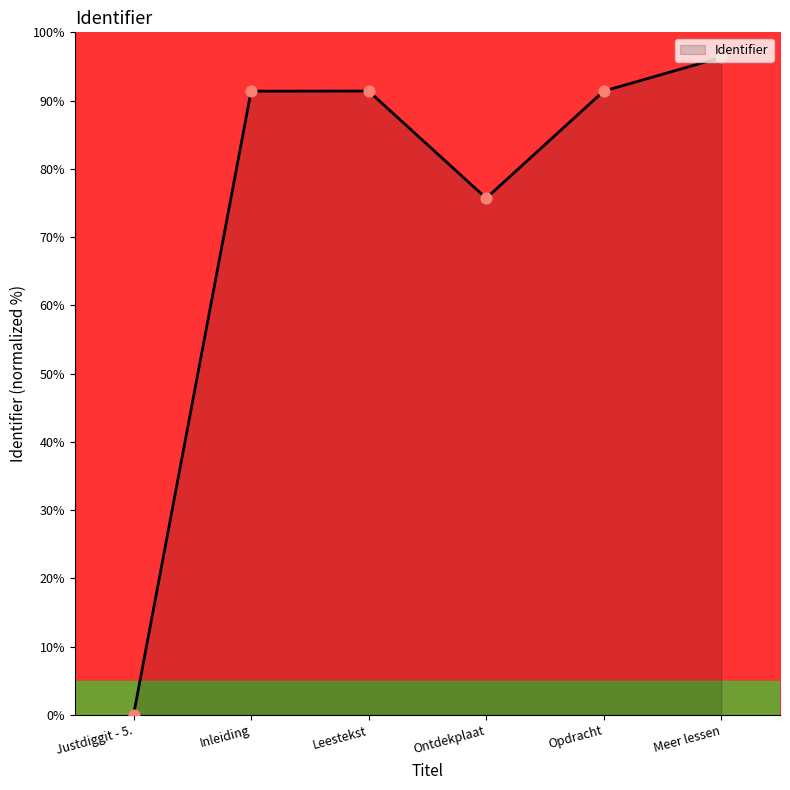

Which has a higher value, Meer lessen or Leestekst?

Meer lessen